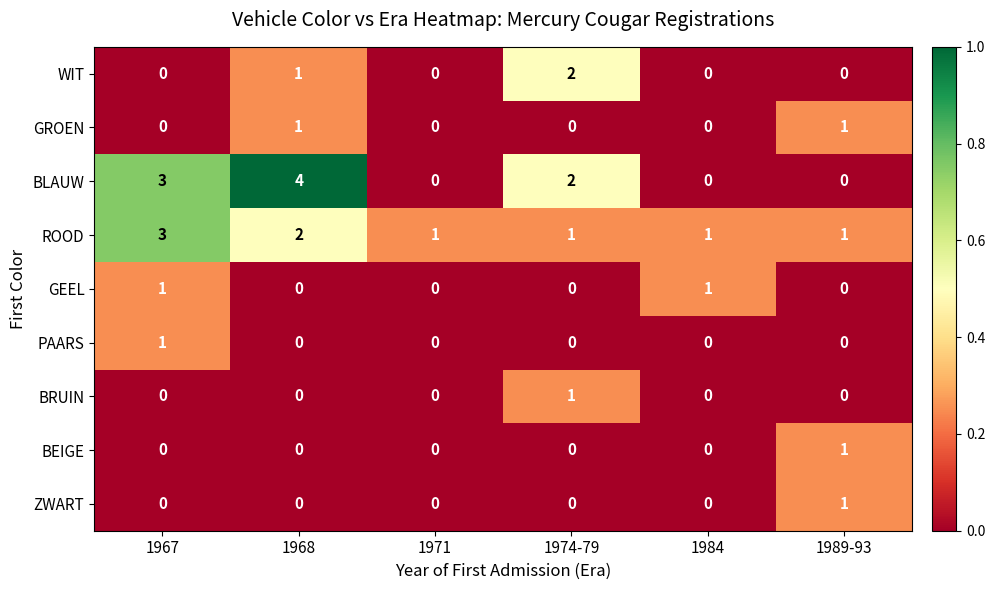

Which series has the widest spread of values?

BLAUW